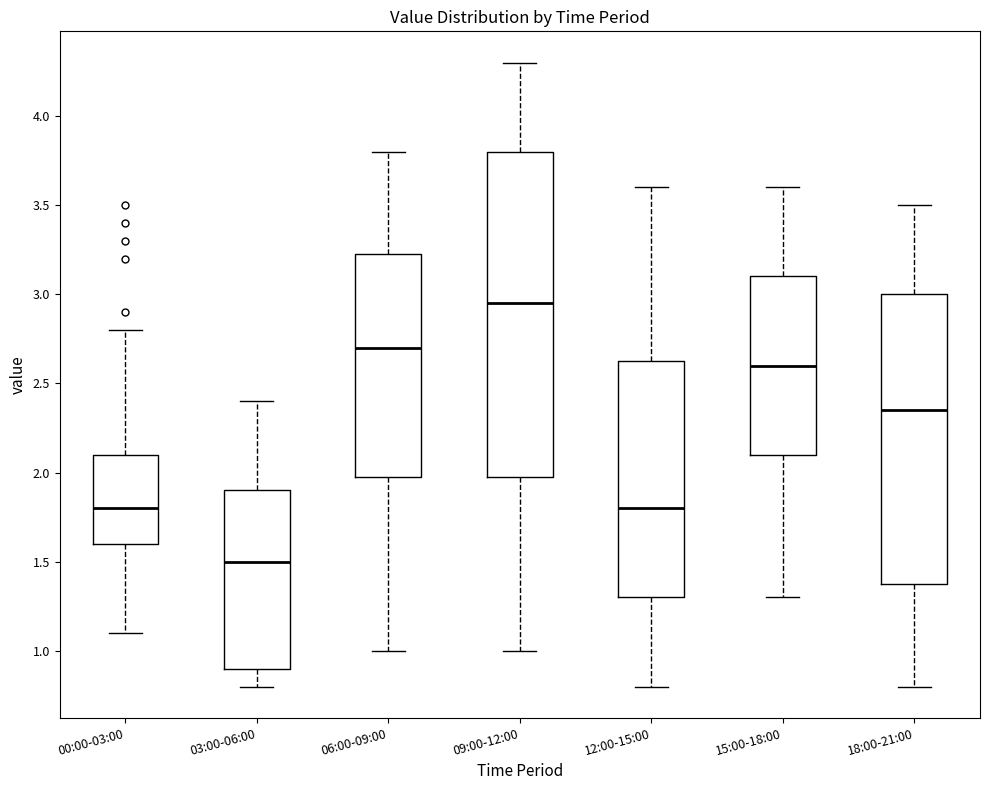

Where is the upper edge of the box for 00:00-03:00 on the y-axis? The values are not printed on the chart, so give them approximately, as read against the axis.

2.10